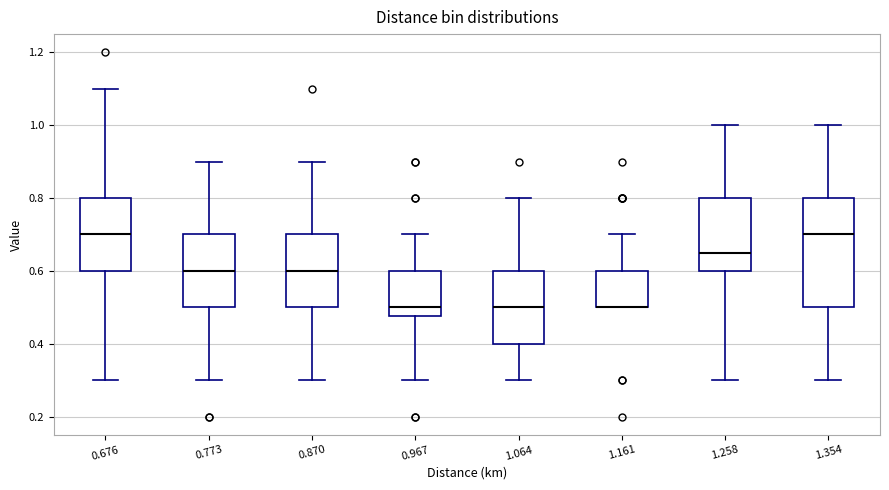

Reading left to right, transcribe this box plot: for each box, give where its median line is, the range the box spans, and where its two whiskers end, as read against the y-axis. The values are not printed on the chart, so give them approximately, as read against the axis.

0.676: median 0.70, box 0.60 to 0.80, whiskers 0.30 to 1.10
0.773: median 0.60, box 0.50 to 0.70, whiskers 0.30 to 0.90
0.870: median 0.60, box 0.50 to 0.70, whiskers 0.30 to 0.90
0.967: median 0.50, box 0.48 to 0.60, whiskers 0.30 to 0.70
1.064: median 0.50, box 0.40 to 0.60, whiskers 0.30 to 0.80
1.161: median 0.50 (drawn on the box's lower edge), box 0.50 to 0.60, whiskers 0.50 to 0.70
1.258: median 0.66, box 0.60 to 0.80, whiskers 0.30 to 1.00
1.354: median 0.70, box 0.50 to 0.80, whiskers 0.30 to 1.00